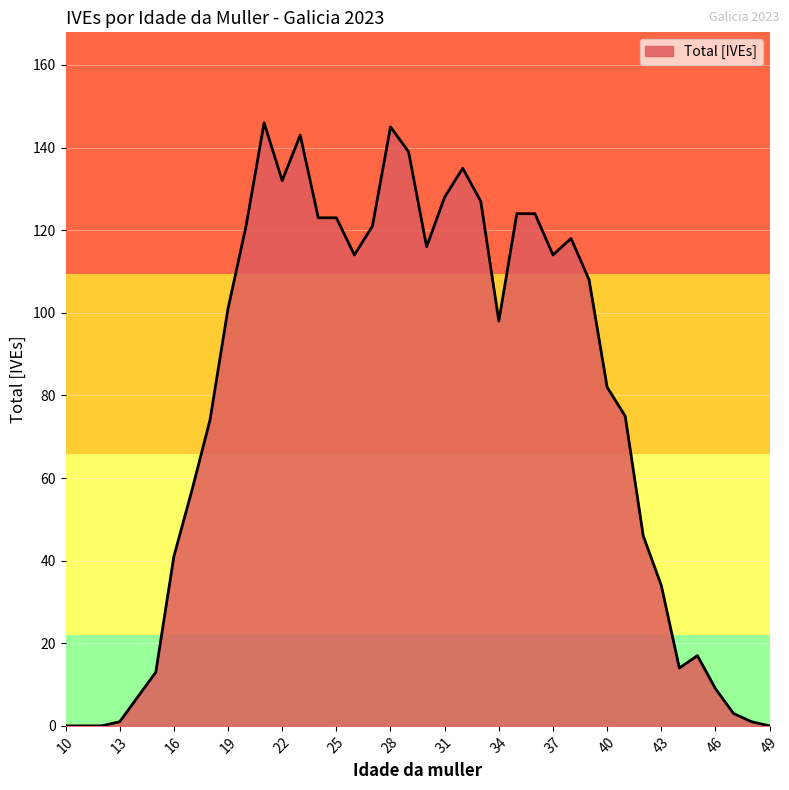

What is the greatest value displayed?

146